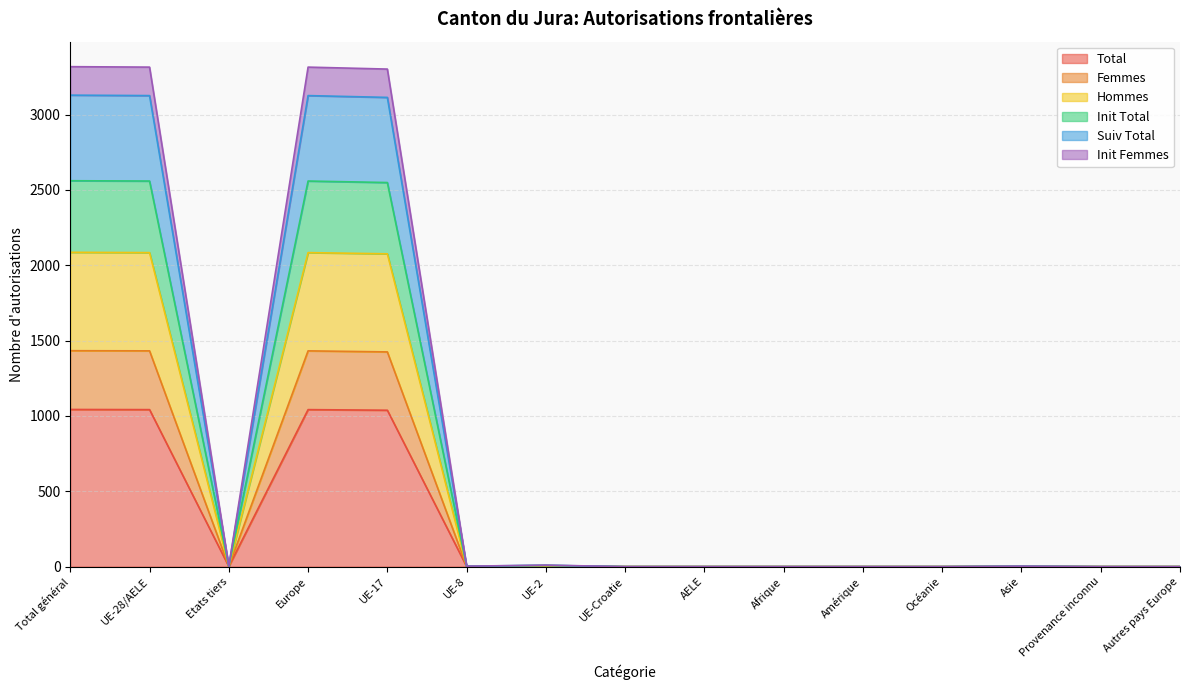

How many interior local peaks does the Hommes series have?

3